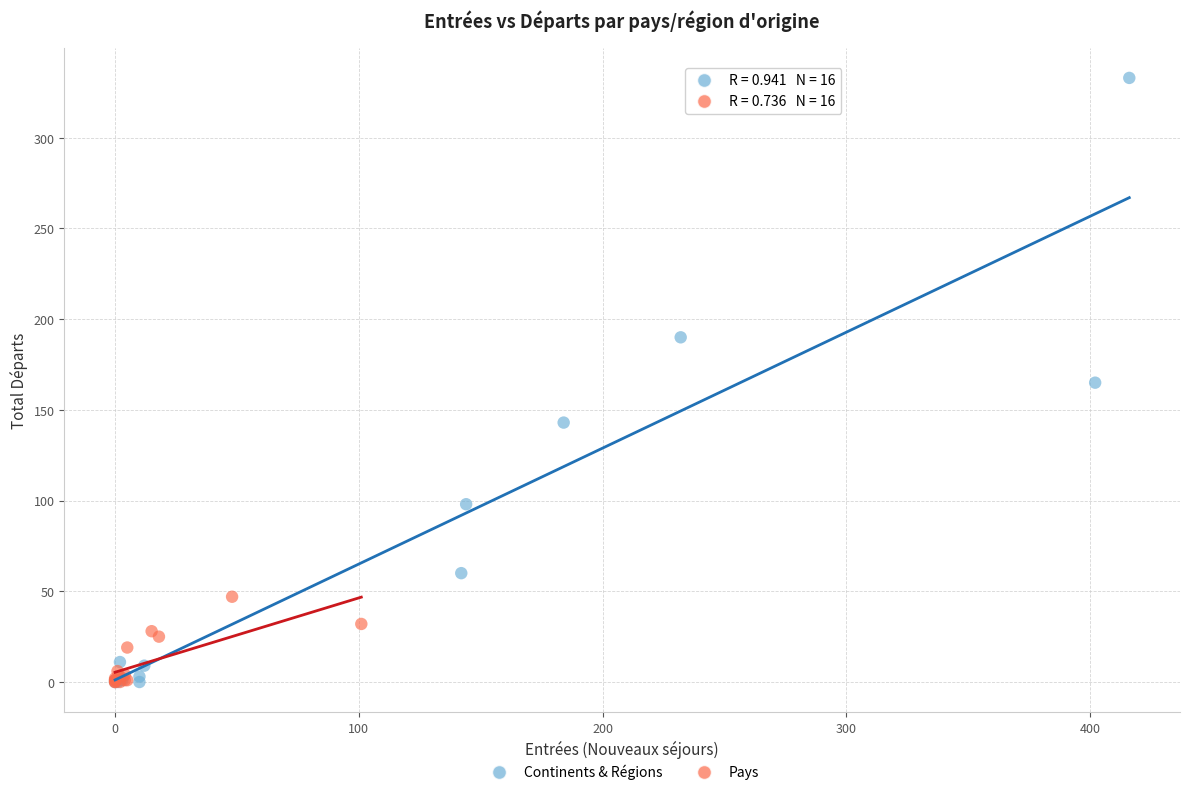

Which series reaches the maximum Y coordinate?

Continents & Régions